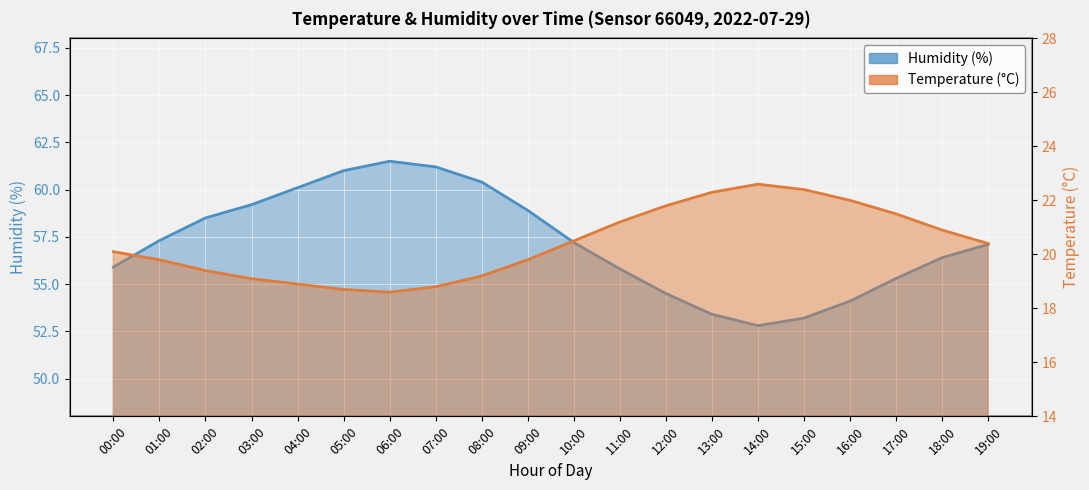

The temperature series shows 21.5 at 17:00. True or false?

True